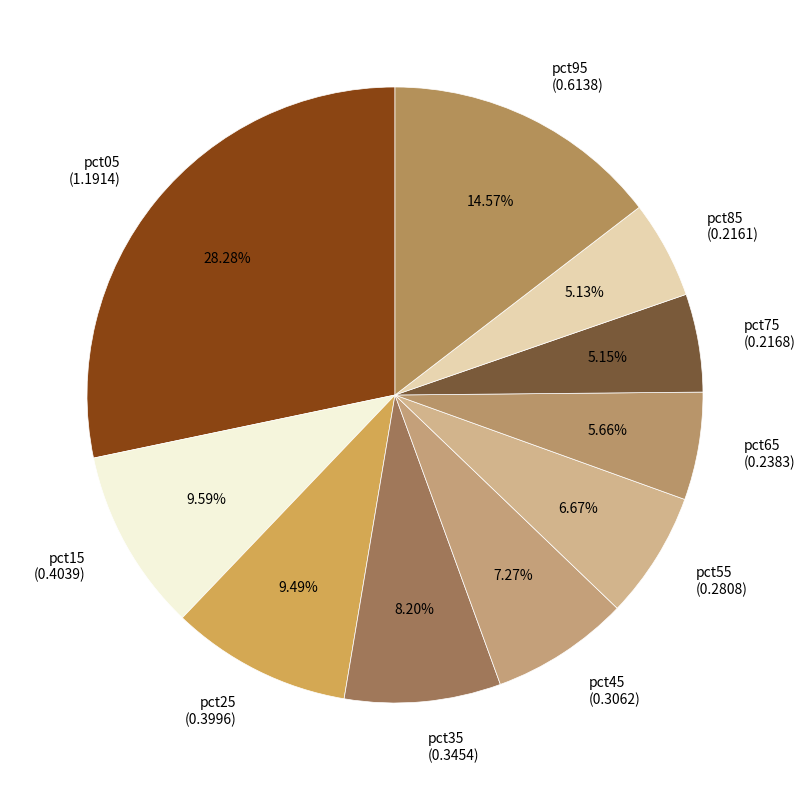

Does pct95 account for over 50% of the chart?

No